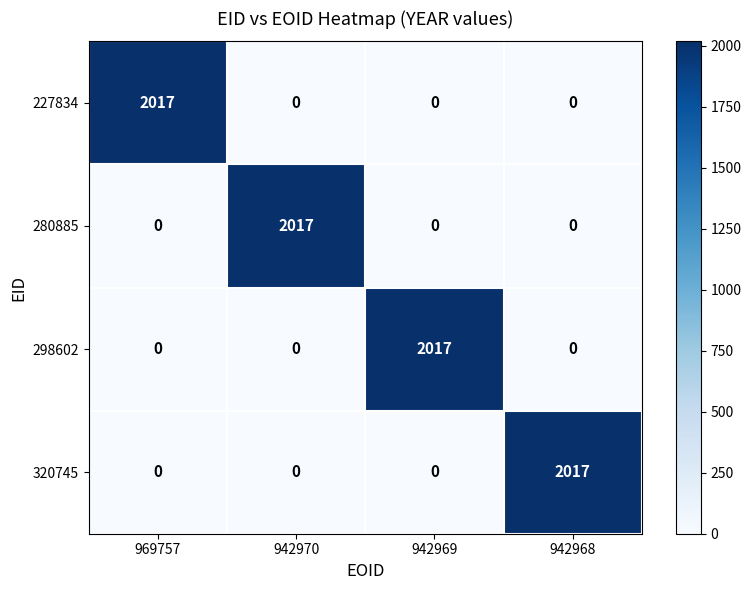

Reading left to right, what are all the values shown in this chart?

227834: 2017	0	0	0
280885: 0	2017	0	0
298602: 0	0	2017	0
320745: 0	0	0	2017